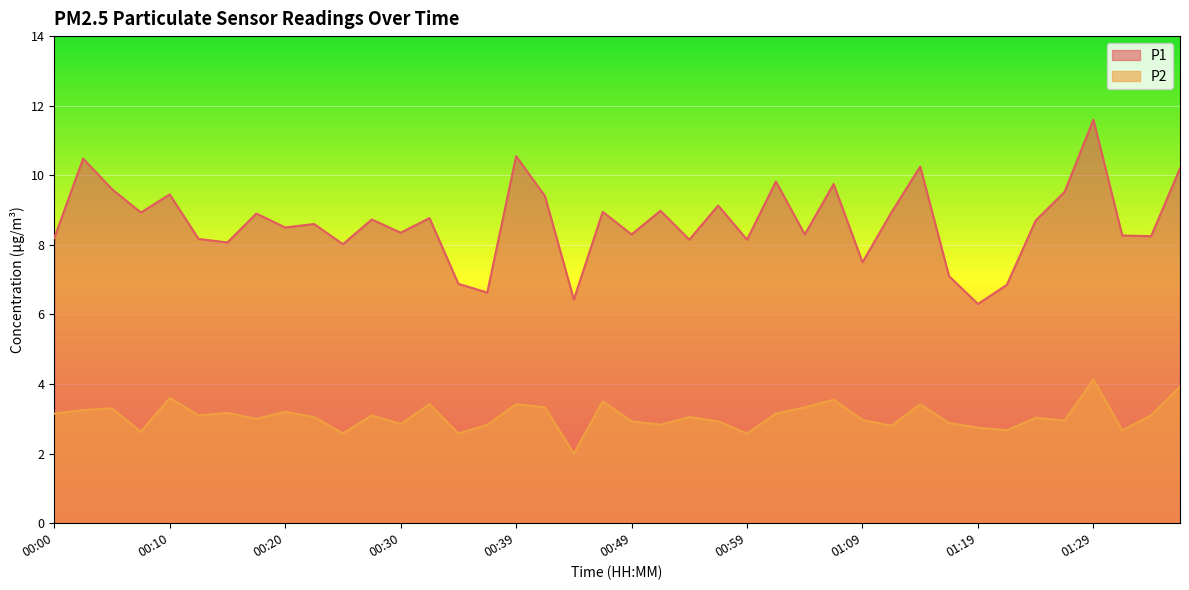

Between 00:17 and 00:27, which is larger?

00:17